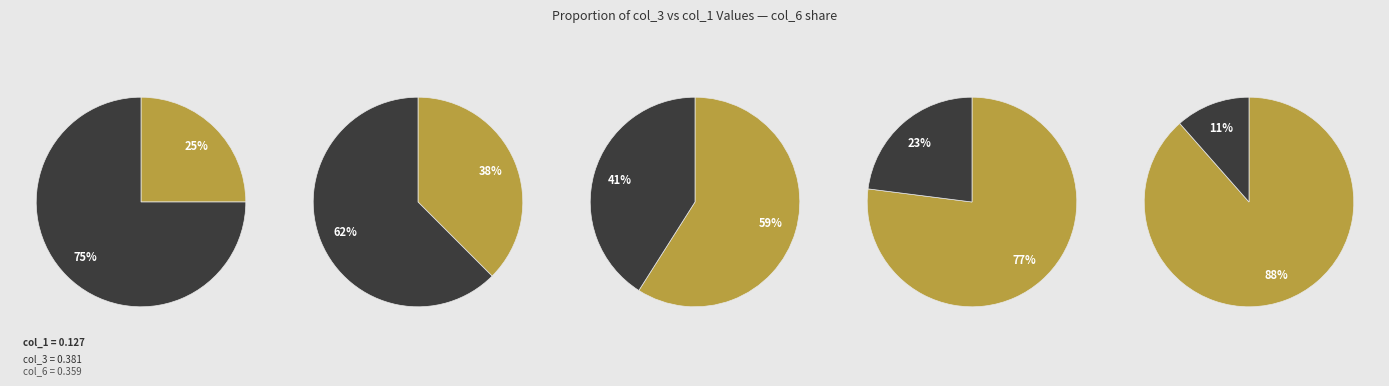

Does any single category account for the majority?

No